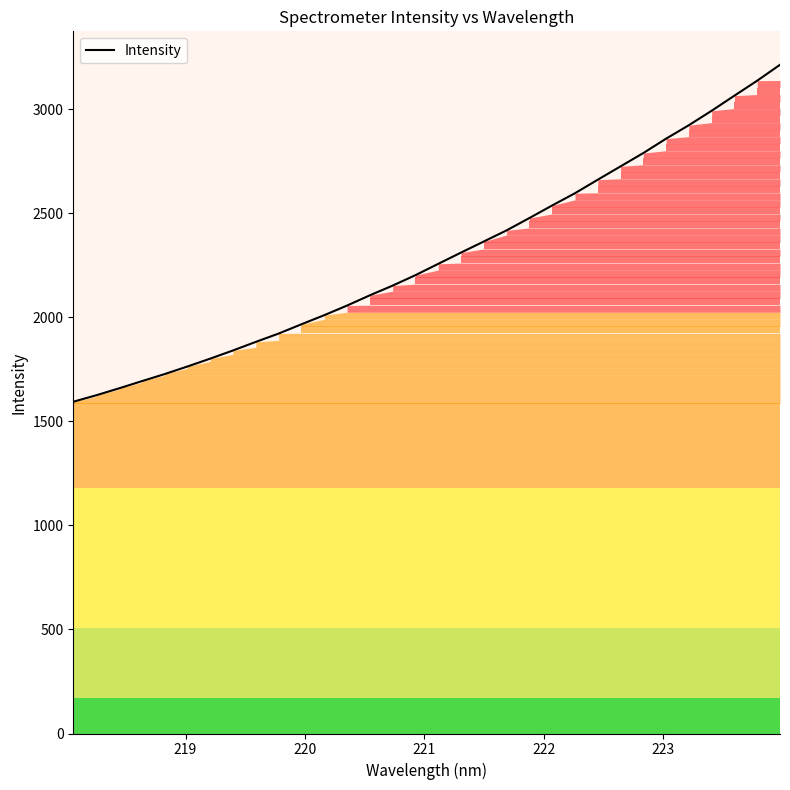

Reading left to right, what are all the values shown in this chart?

1594.3	1625.1	1658.5	1693.1	1727.0	1763.6	1801.4	1840.7	1881.9	1921.9	1966.6	2010.2	2056.4	2105.7	2152.4	2202.6	2257.0	2311.1	2364.4	2417.9	2477.2	2537.6	2596.4	2661.3	2725.4	2789.4	2858.6	2923.3	2992.6	3065.3	3137.2	3213.5